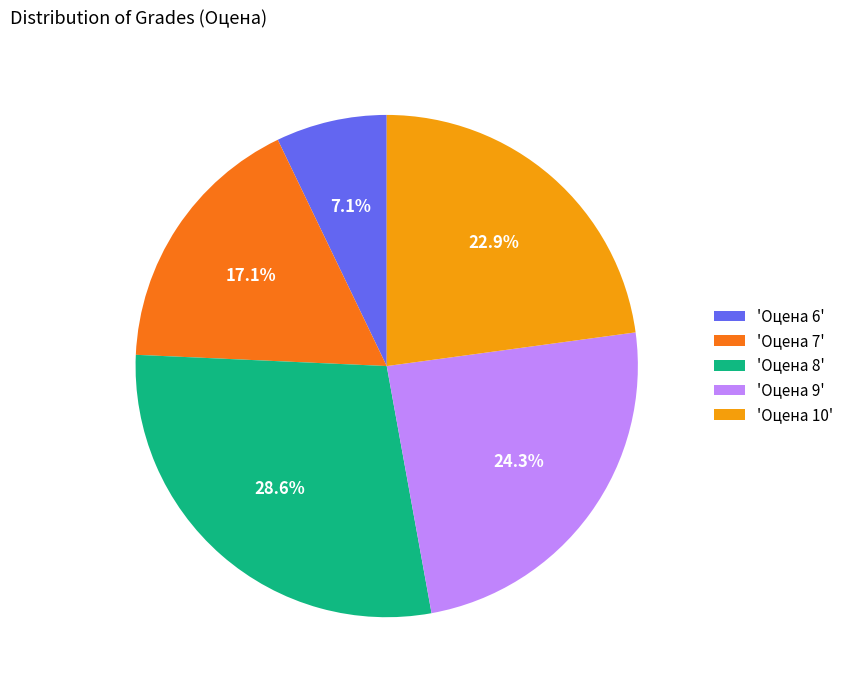

What is the largest slice in the pie chart?

'Оцена 8'